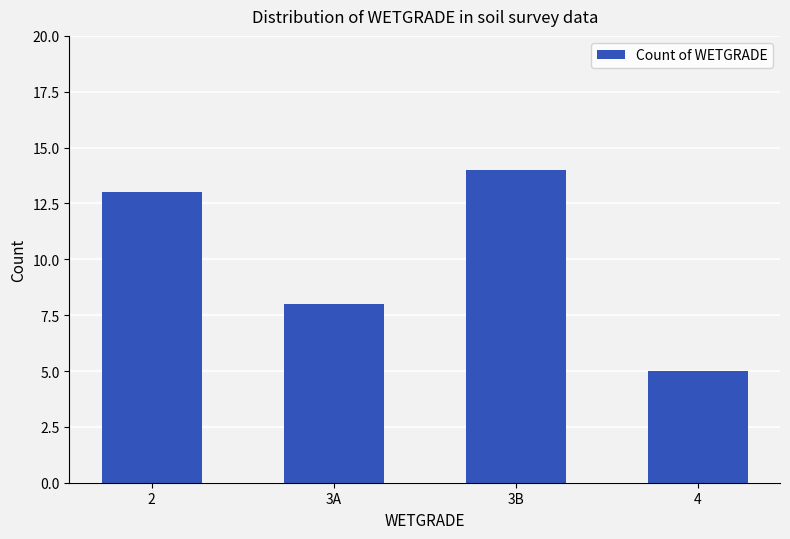

What is the approximate value at 2?

13